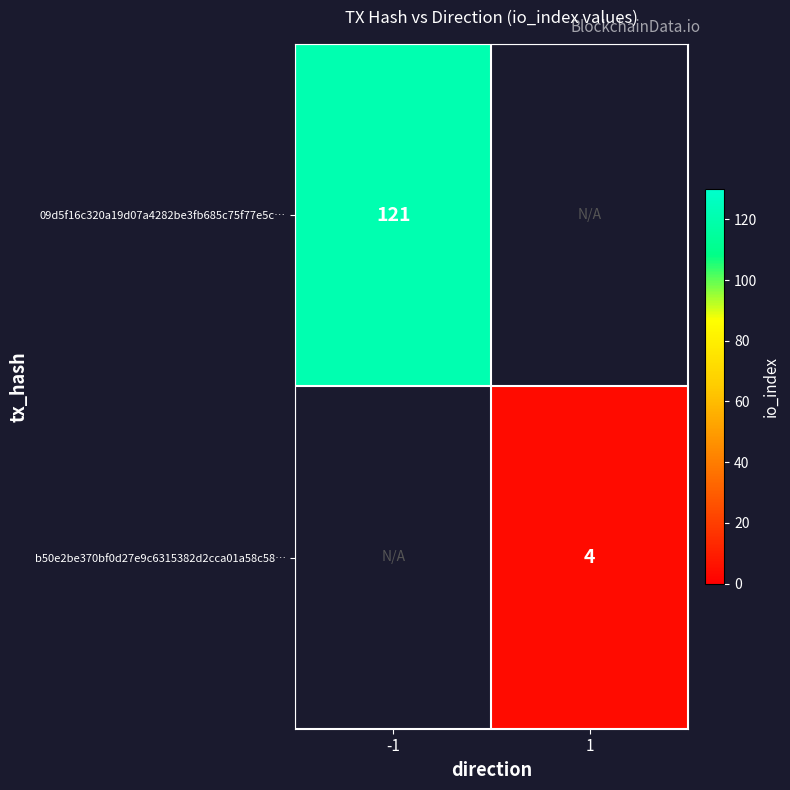

At how many categories does at least one series exceed 107?

1